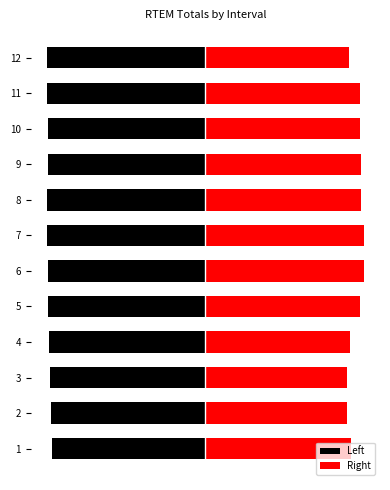

At how many categories does at least one series exceed 17148?

3